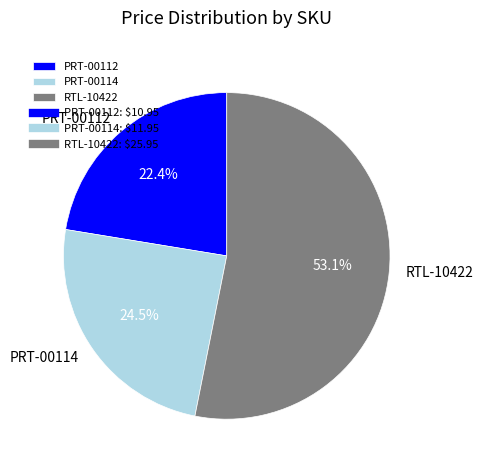

Is PRT-00112 the majority of the pie?

No